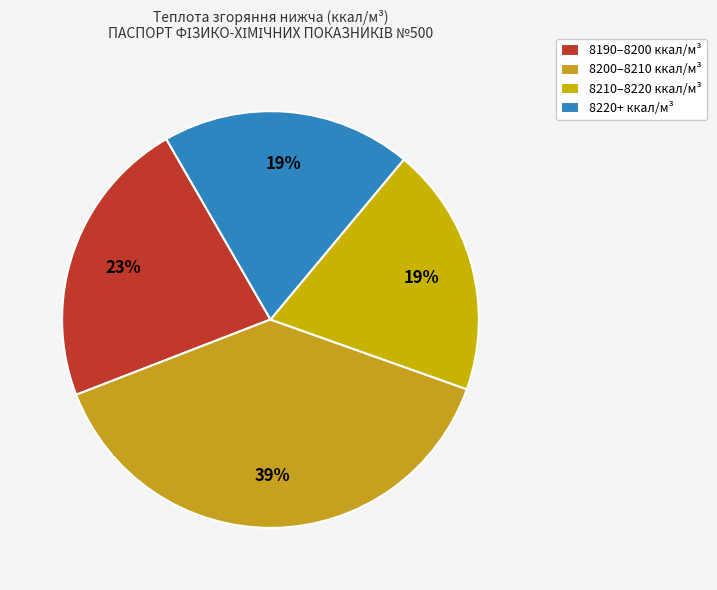

To the nearest percent, what is the average slice percentage?

25%